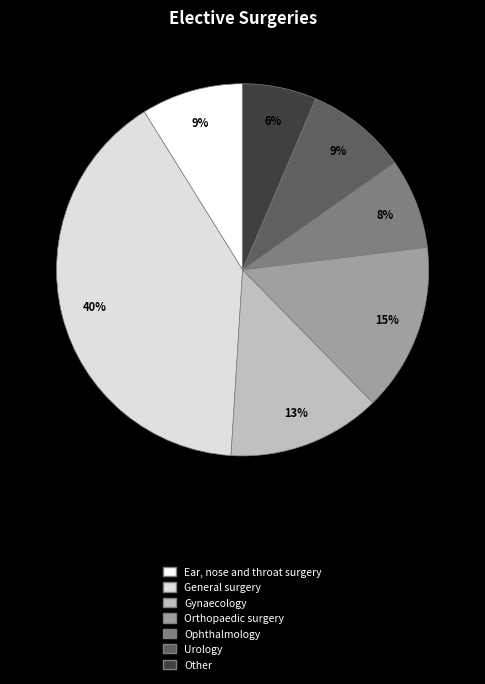

Does Urology represent more than half of the total?

No